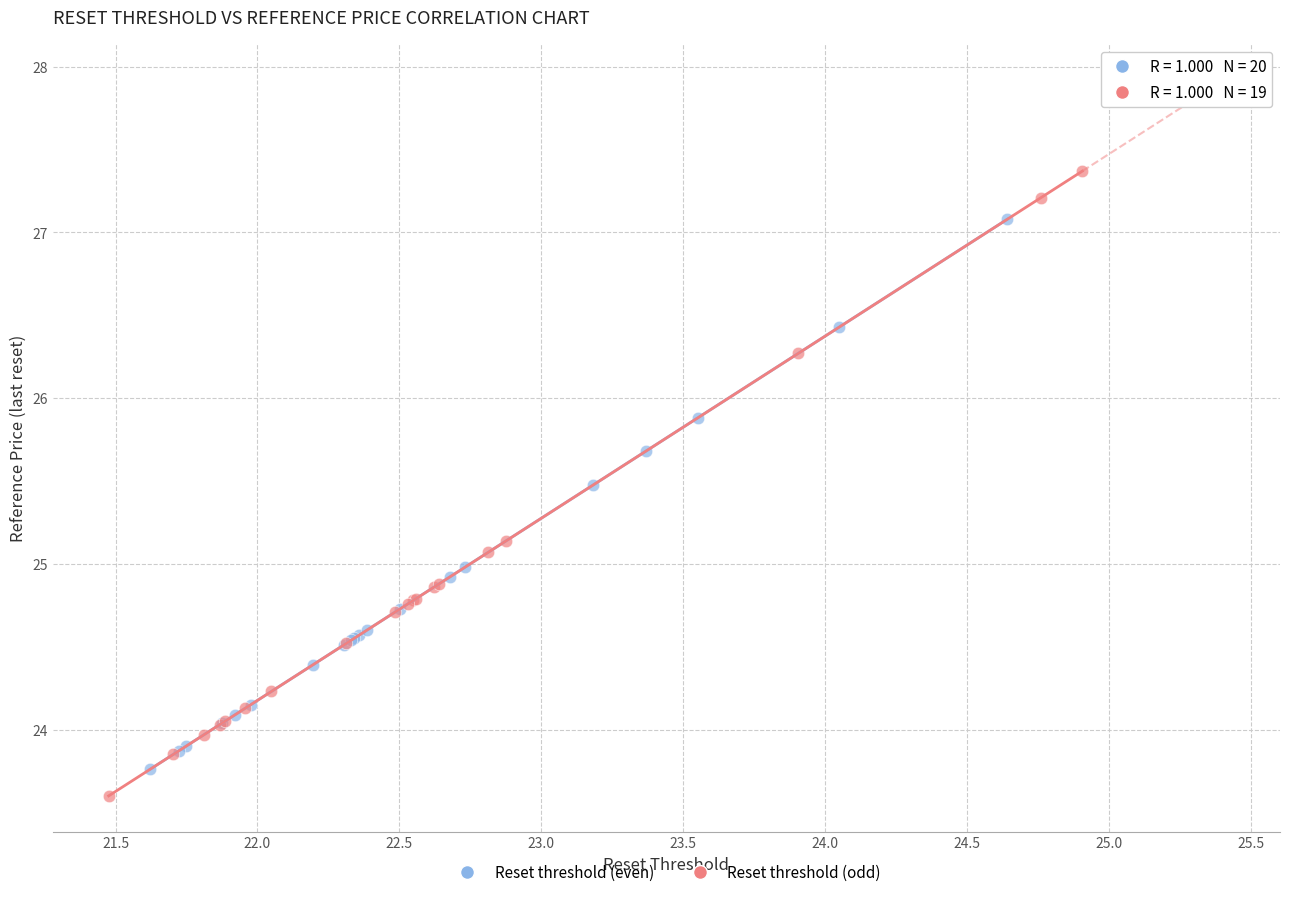

Which series has the largest Y range (max minus min)?

Reset threshold (odd)